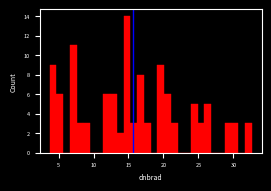

Read against the x-axis, roughly where is the centre of the tallest bar?

15.0